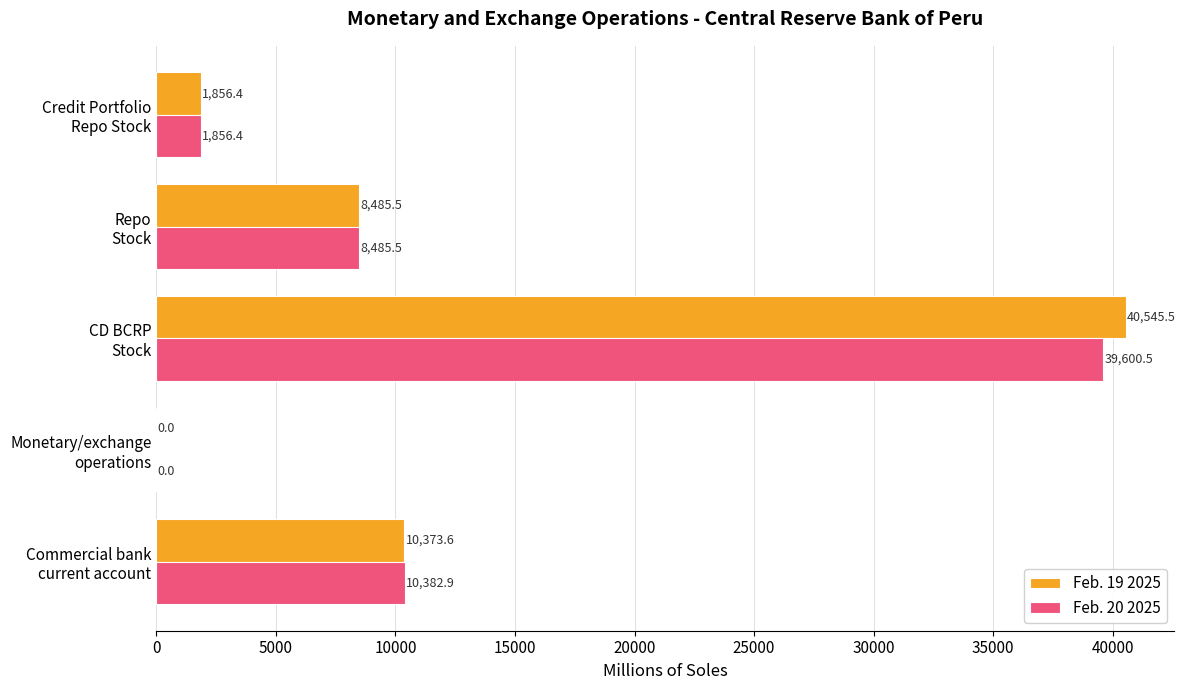

Which series has the largest total across all categories?

Feb. 19 2025